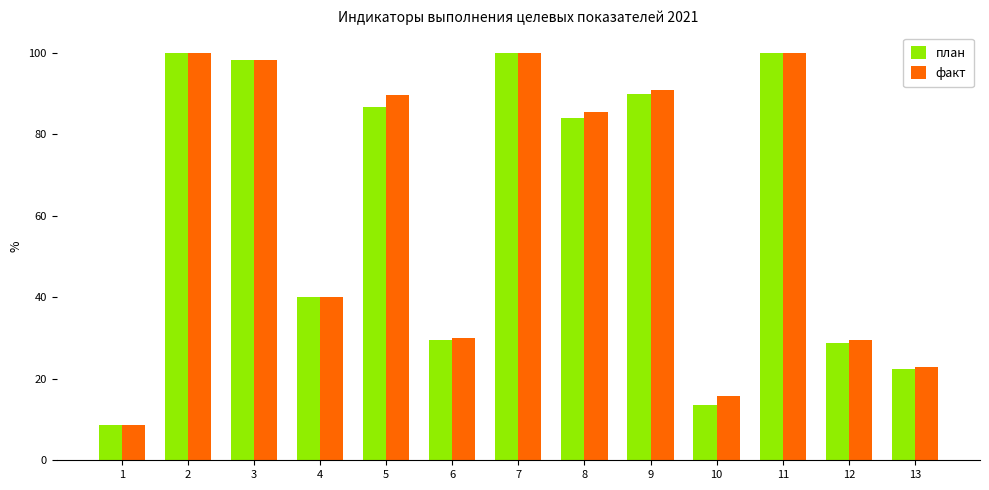

Which series changed the most between 5 and 6?

факт